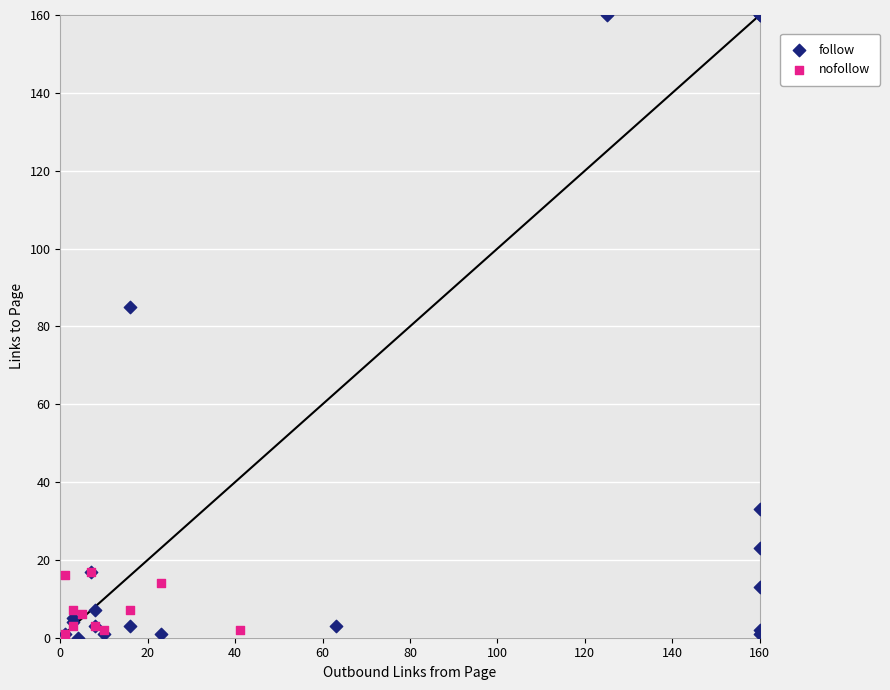

Which series reaches the maximum Y coordinate?

follow